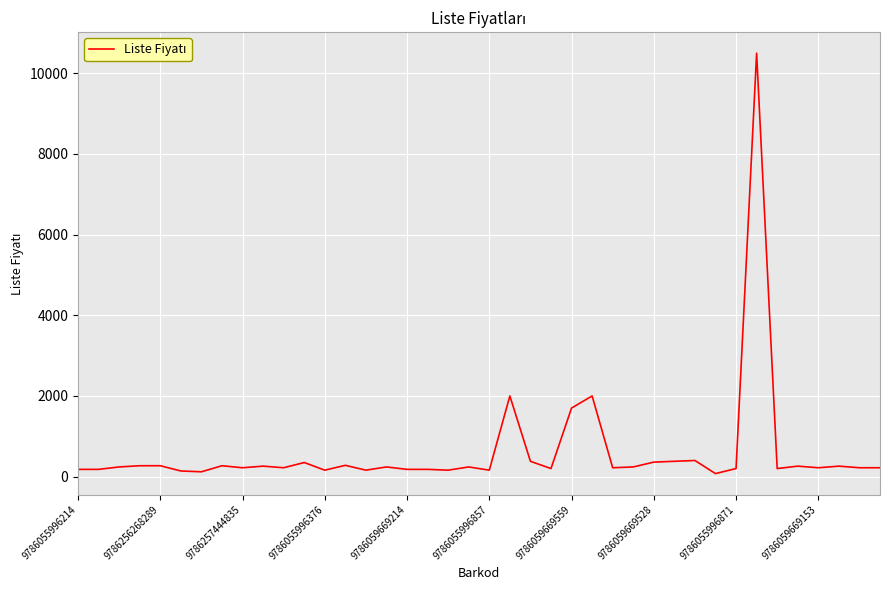

What is the difference between the maximum and minimum values?

10425